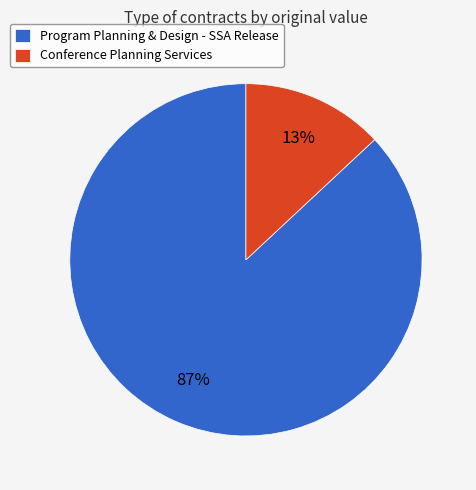

To the nearest percent, what is the combined percentage of Program Planning & Design - SSA Release and Conference Planning Services?

100%